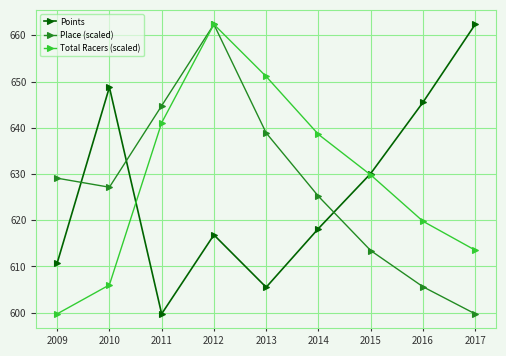

Reading left to right, what are all the values shown in this chart?

Points: 610.7	648.8	599.7	616.8	605.5	618.2	630.1	645.5	662.4
Place (scaled): 629.1	627.1	644.8	662.4	638.9	625.2	613.4	605.6	599.7
Total Racers (scaled): 599.7	606.0	641.1	662.4	651.1	638.6	629.8	619.8	613.5